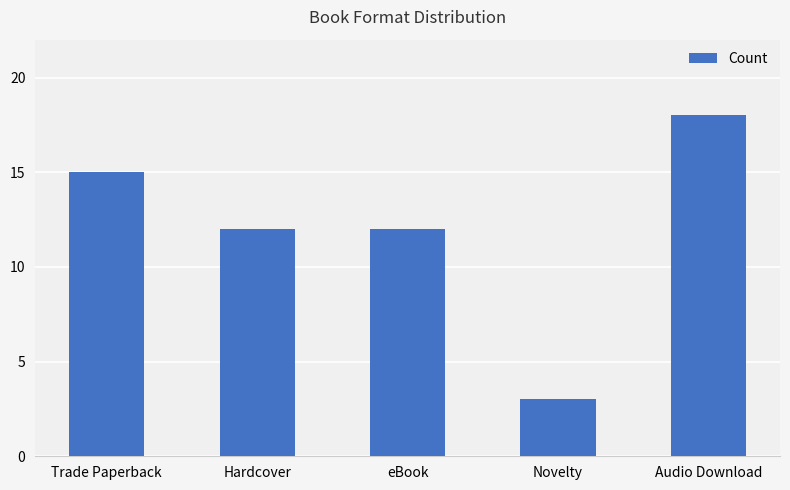

Approximately how many times larger is the value at Audio Download compared to Novelty?

6.0